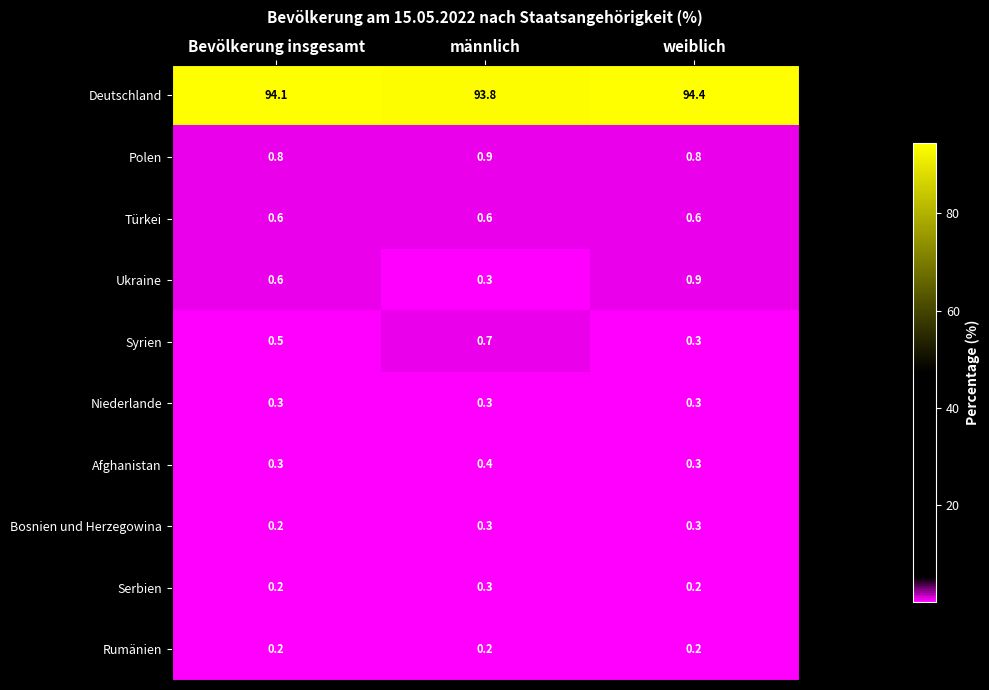

At which category is the sum across all series the highest?

weiblich